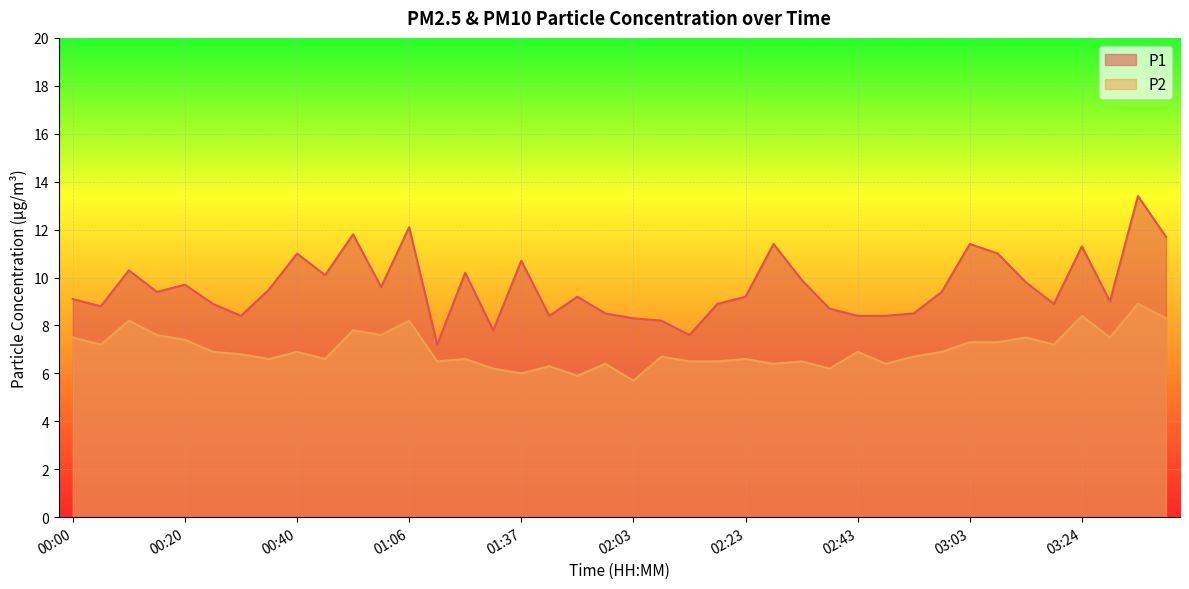

Is it true that P2 equals 2.8 at 02:13?

False